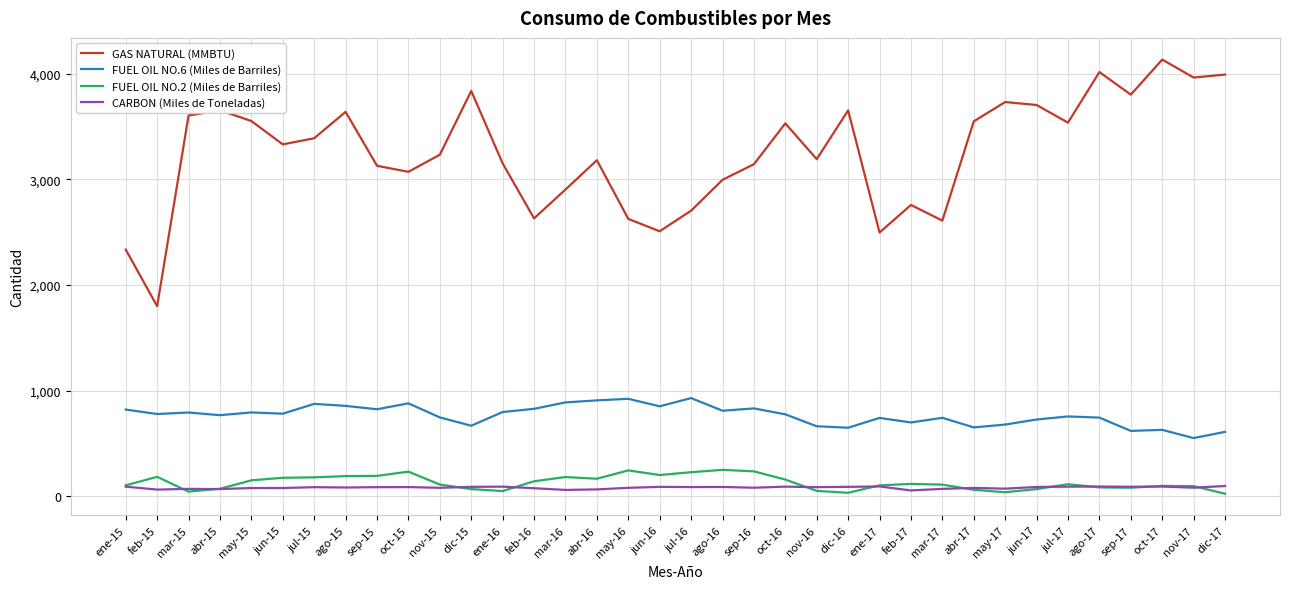

Which label corresponds to the largest value in the chart?

oct-17